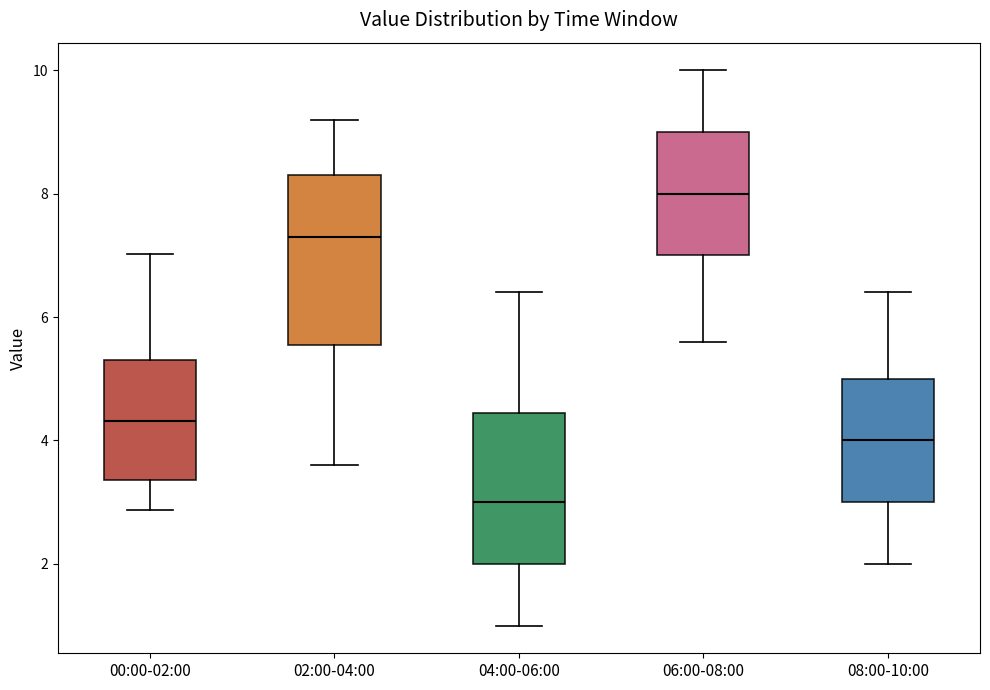

Which box's median line is the highest?

06:00-08:00